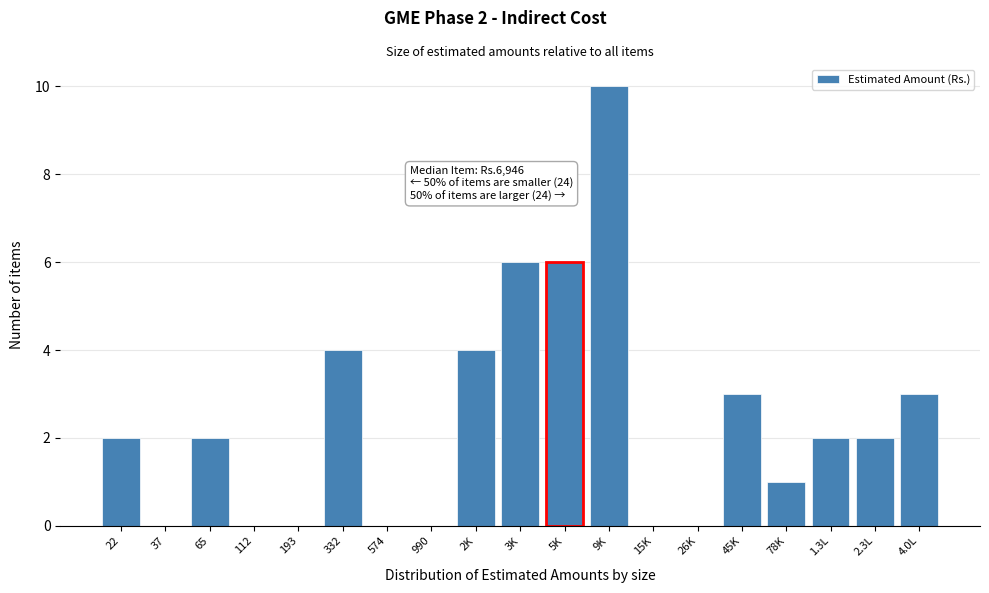

Reading left to right, extract all data points from this chart.

22=2	37=0	65=2	112=0	193=0	332=4	574=0	990=0	2K=4	3K=6	5K=6	9K=10	15K=0	26K=0	45K=3	78K=1	1.3L=2	2.3L=2	4.0L=3